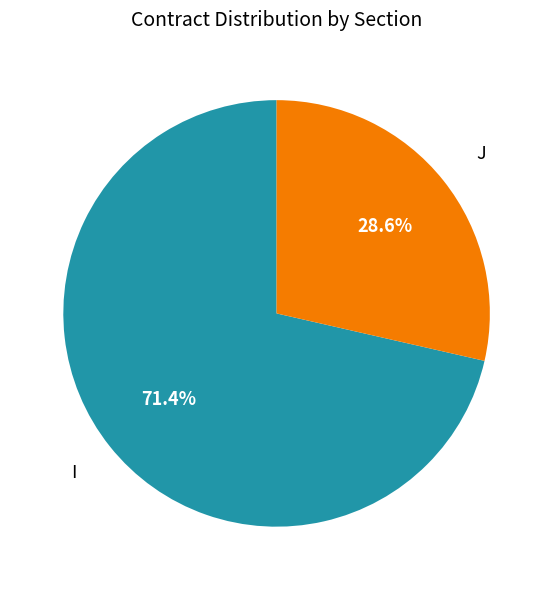

To the nearest percent, what is the difference between the largest and smallest slice percentages?

43%